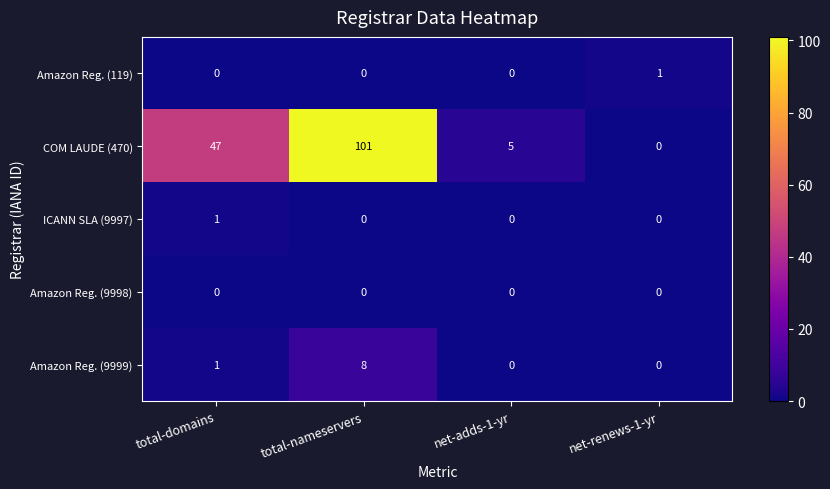

Which series has the largest range (max minus min)?

COM LAUDE (470)